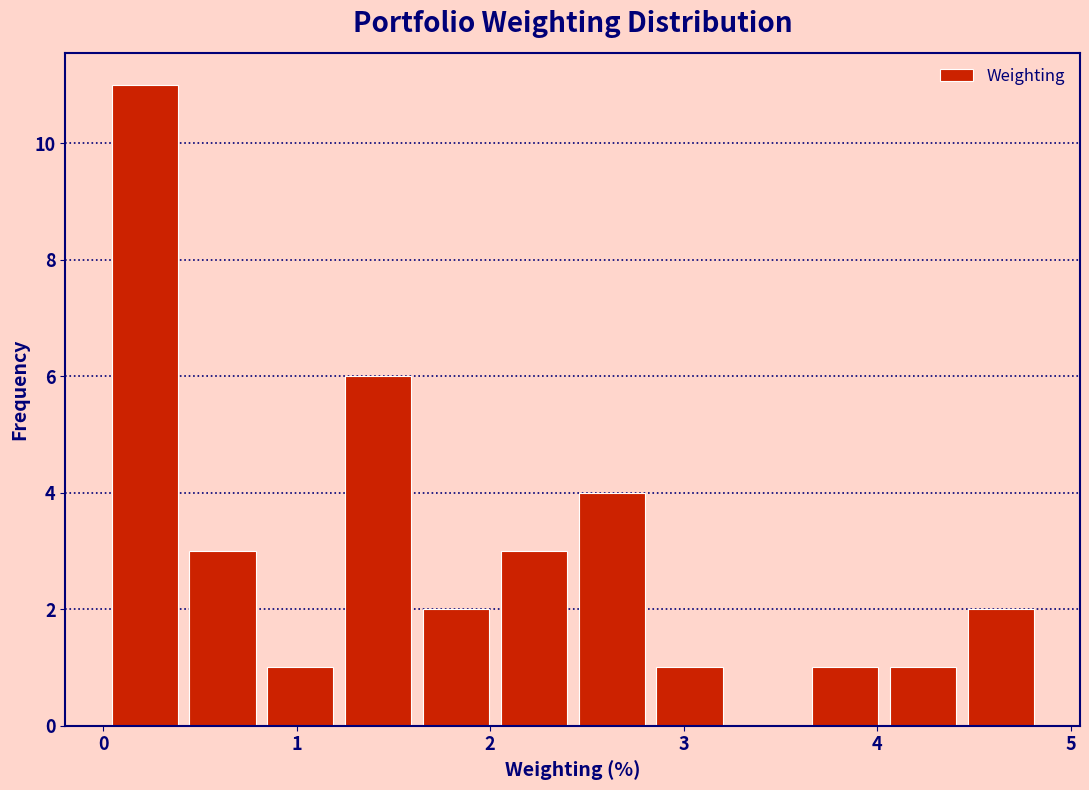

Reading left to right, list every bar in this chart as the range it spans on the x-axis followed by its height. Neither the bar edges nor the heights are printed on the chart, so give them approximately, as read against the axes.

0.0 to 0.4: 11
0.4 to 0.8: 3
0.8 to 1.3: 1
1.3 to 1.7: 6
1.7 to 2.1: 2
2.1 to 2.5: 3
2.5 to 2.9: 4
2.9 to 3.3: 1
3.3 to 3.7: 0
3.7 to 4.1: 1
4.1 to 4.5: 1
4.5 to 4.9: 2